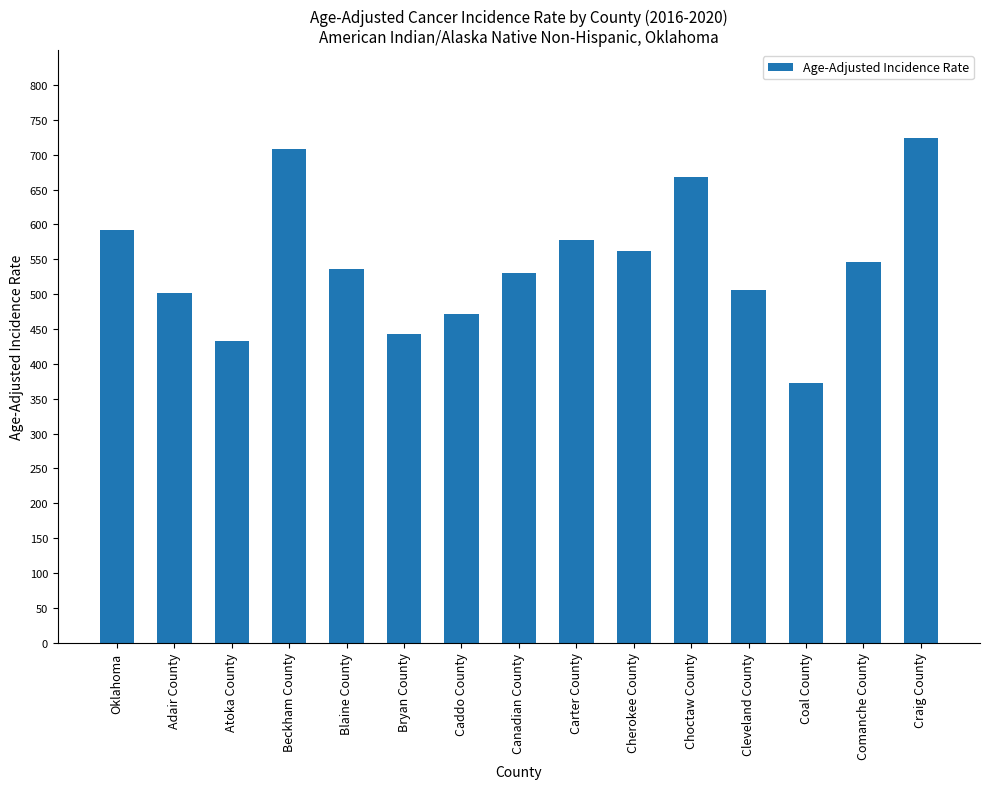

Does the chart contain stacked bars?

No